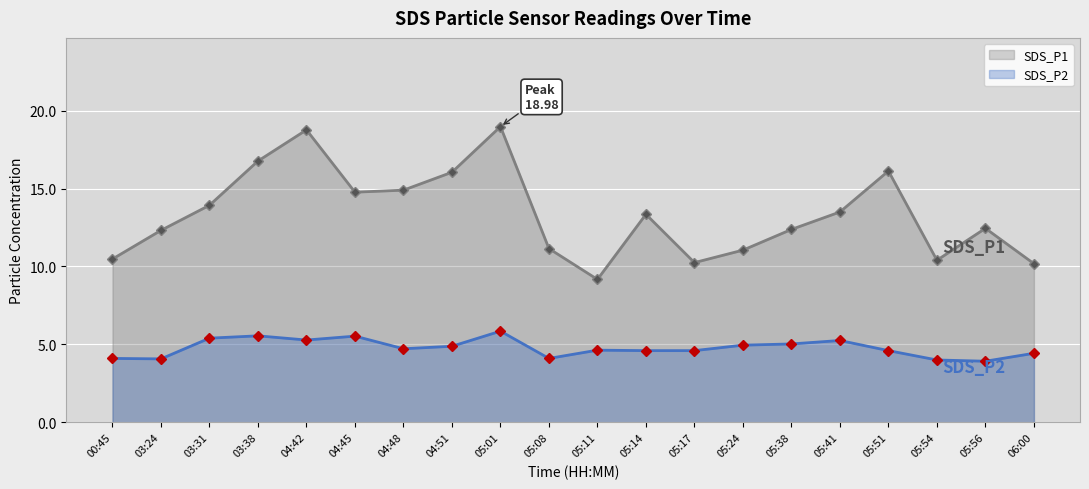

At 05:01, list the series in order from largest to smallest.

SDS_P1, SDS_P2